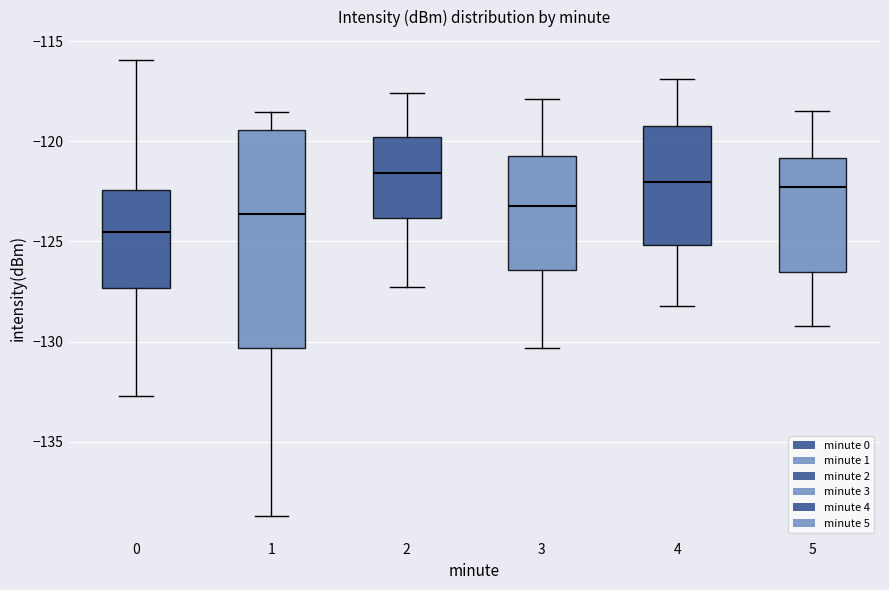

Reading left to right, transcribe this box plot: for each box, give where its median line is, the range the box spans, and where its two whiskers end, as read against the y-axis. The values are not printed on the chart, so give them approximately, as read against the axis.

0: median -124.5, box -127.5 to -122.5, whiskers -132.5 to -116.0
1: median -123.5, box -130.5 to -119.5, whiskers -138.5 to -118.5
2: median -121.5, box -124.0 to -120.0, whiskers -127.5 to -117.5
3: median -123.0, box -126.5 to -120.5, whiskers -130.5 to -118.0
4: median -122.0, box -125.0 to -119.0, whiskers -128.0 to -117.0
5: median -122.5, box -126.5 to -121.0, whiskers -129.0 to -118.5